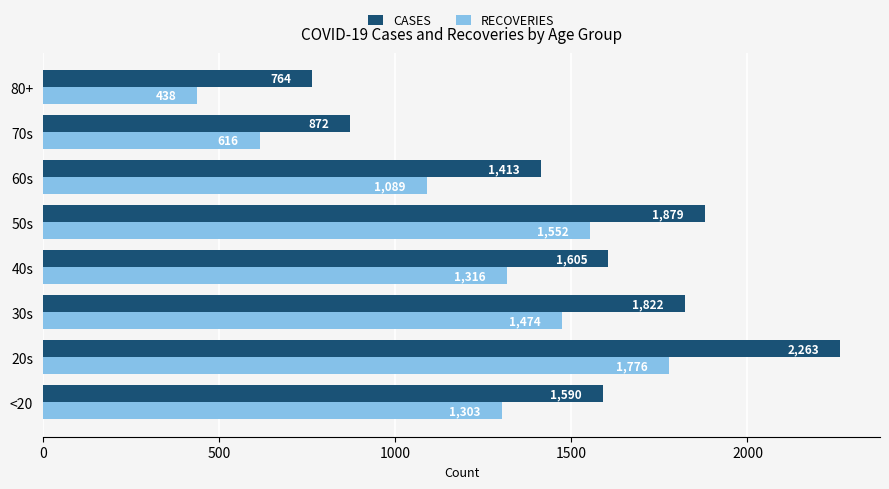

List the series in order of their peak value, highest first.

CASES, RECOVERIES